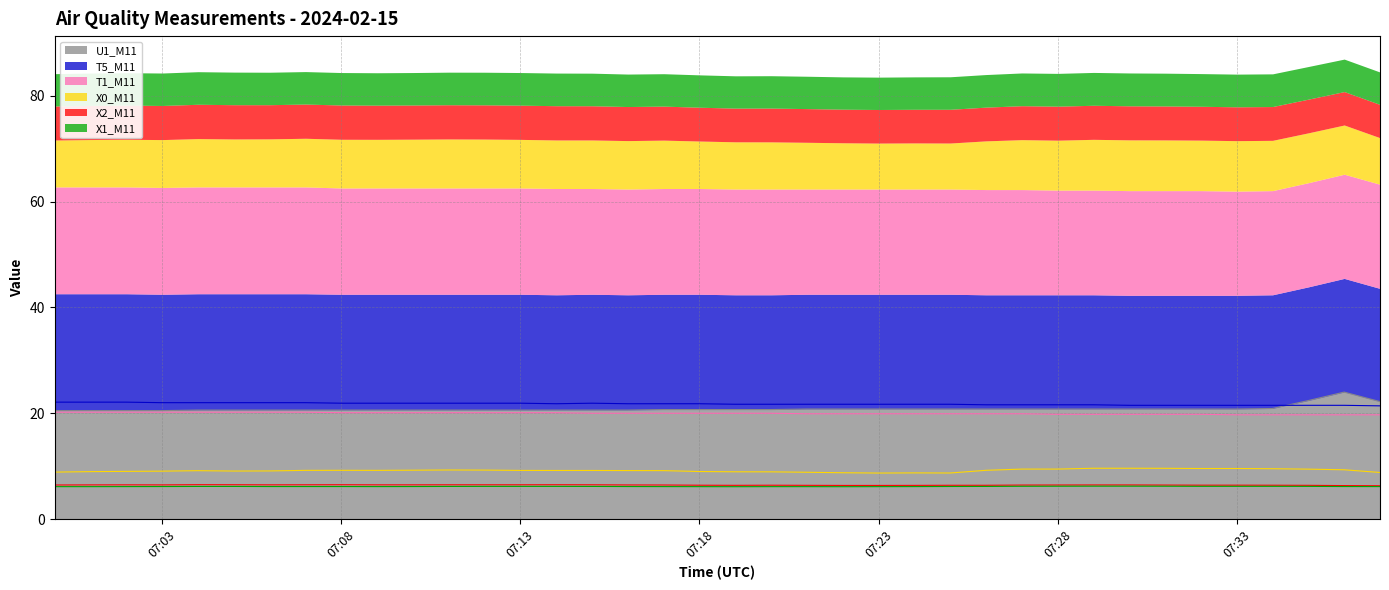

True or false: T1_M11 and U1_M11 cross at least once.

False